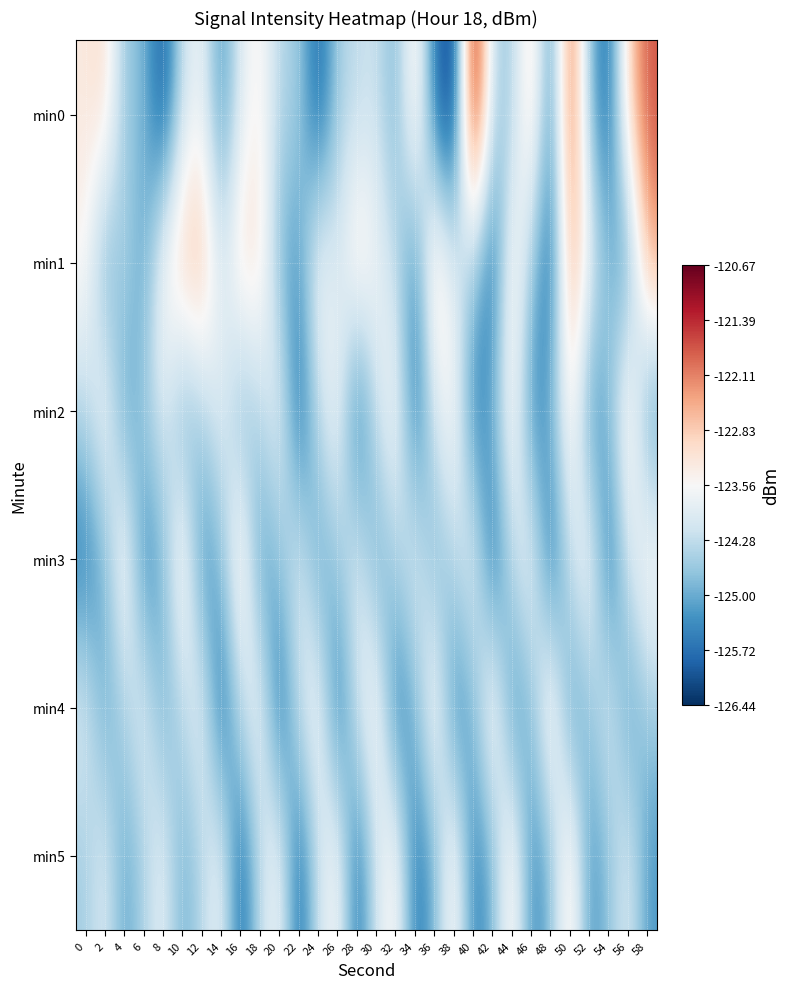

Which series has the largest range (max minus min)?

min0